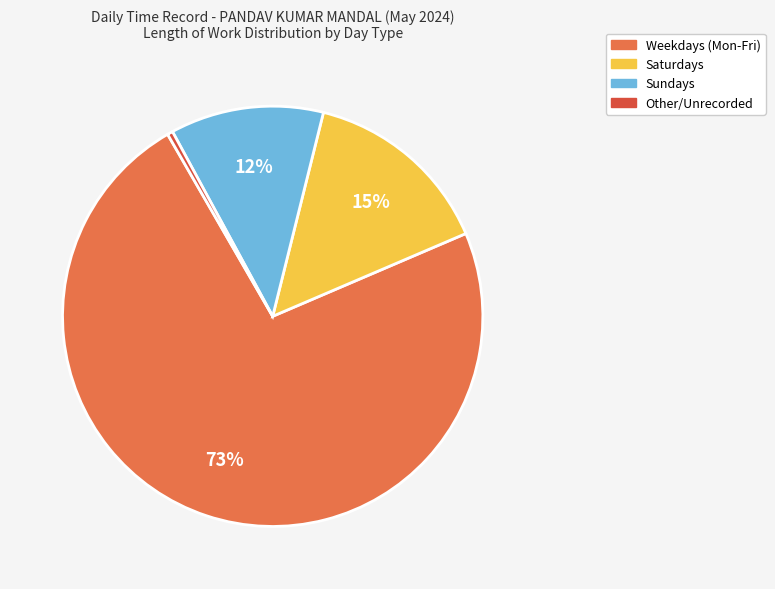

To the nearest percent, what is the difference between the largest and smallest slice percentages?

73%